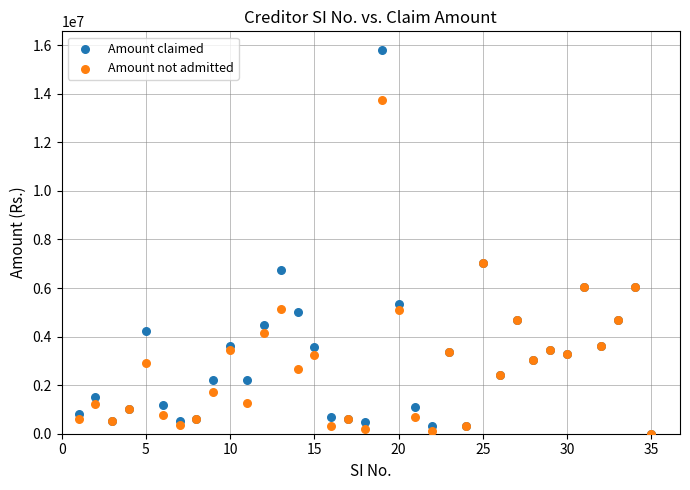

Which series has the widest spread of Y values?

Amount claimed